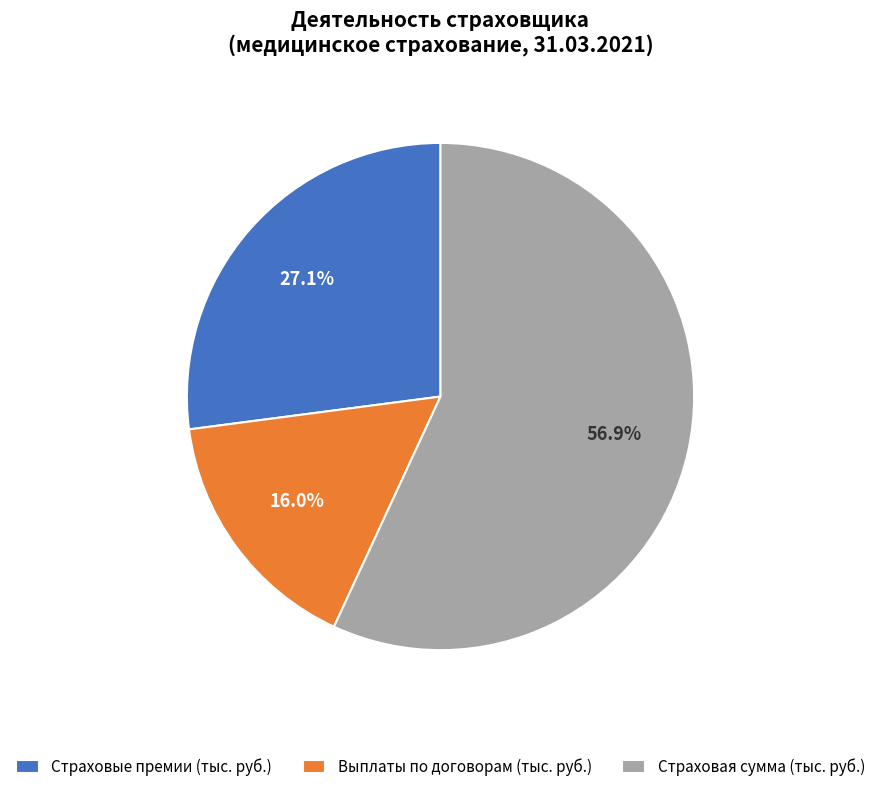

What is the ratio of the value at Страховые премии (тыс. руб.) to the value at Страховая сумма (тыс. руб.)?

0.5